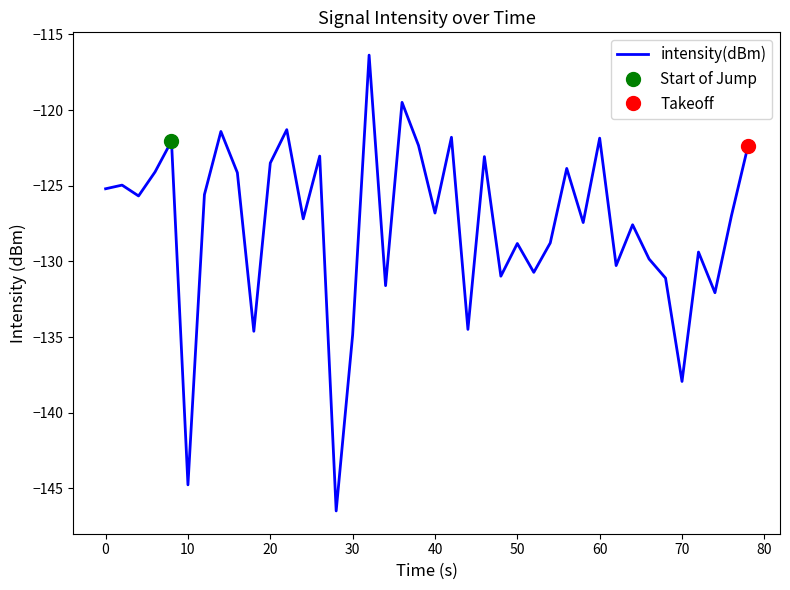

Is this an area chart (filled region under the line)?

No